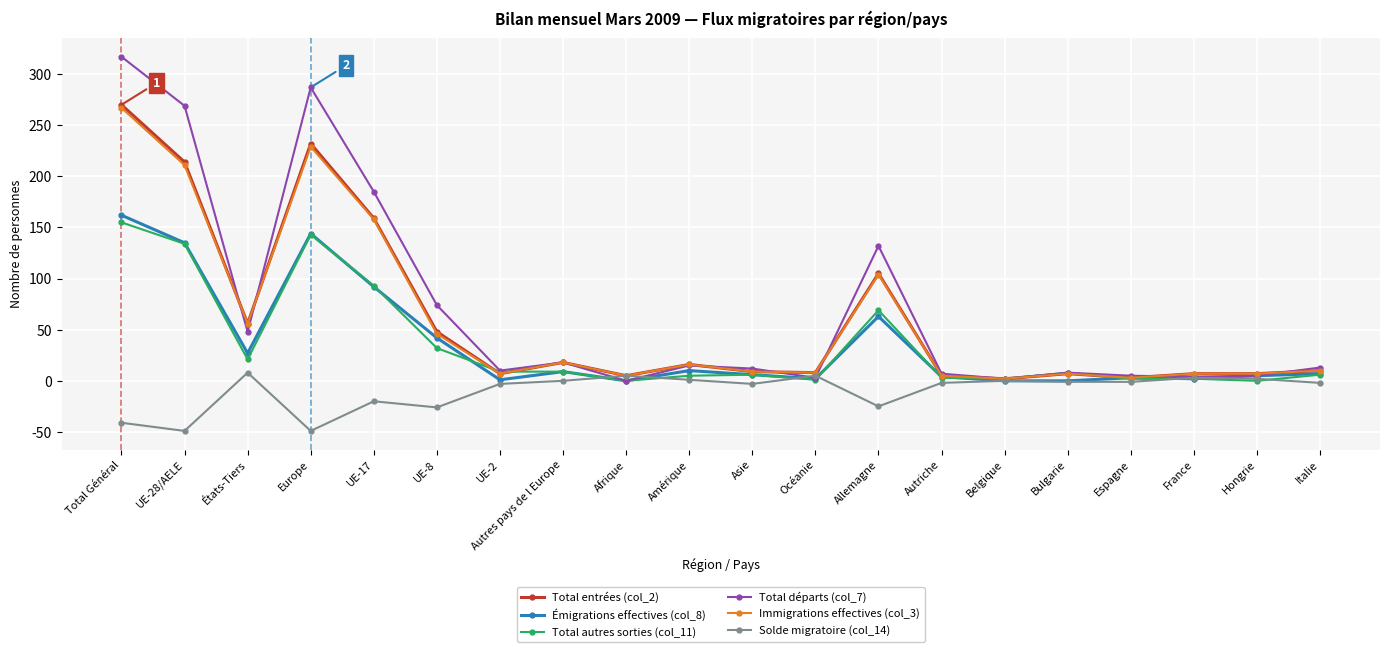

What is the difference between the highest and lowest values at Autres pays de l Europe?

18